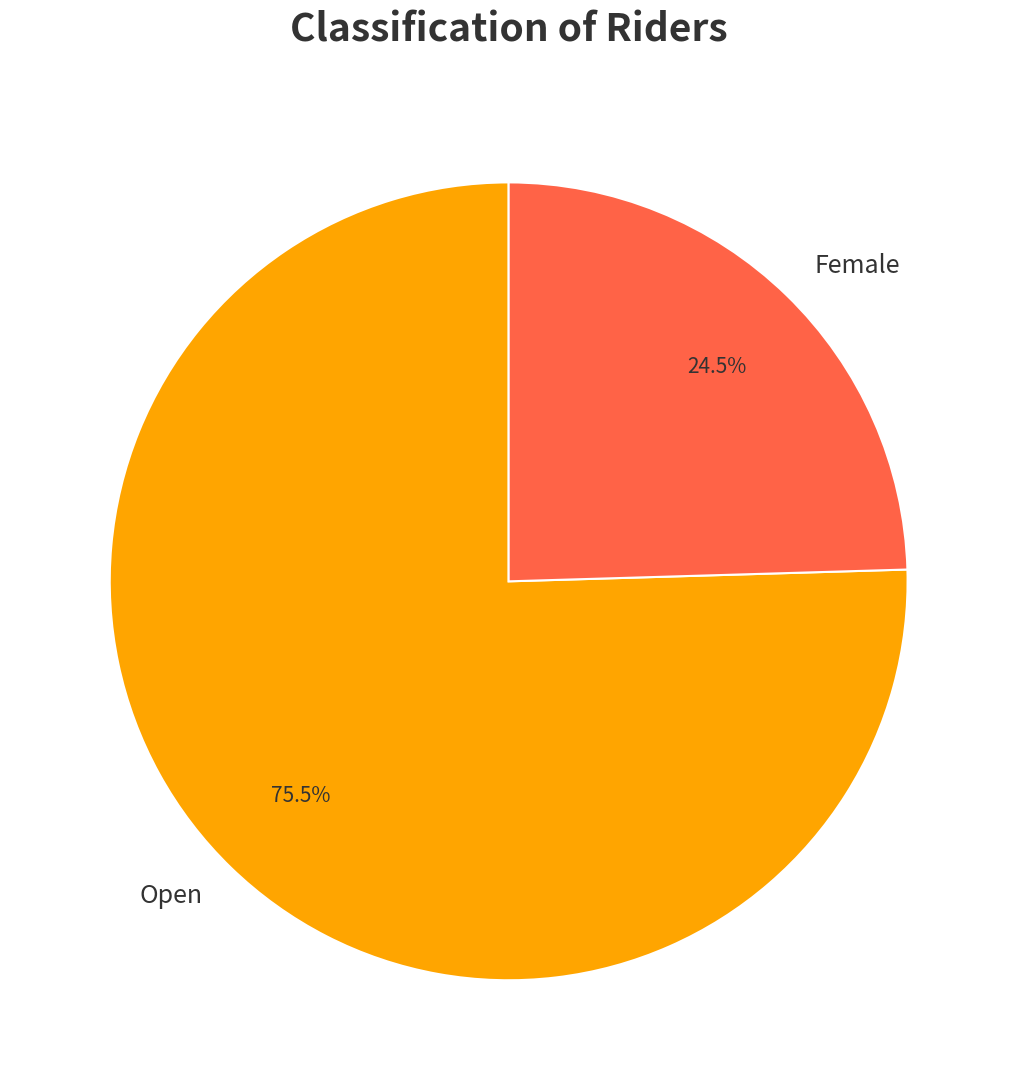

What is the ratio of the value at Female to the value at Open?

0.3